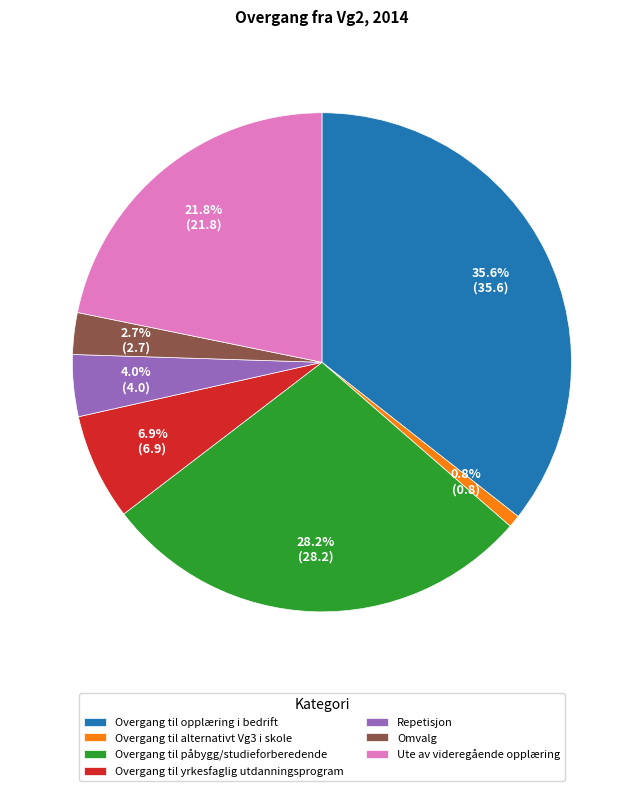

To the nearest percent, what portion does Omvalg represent?

3%